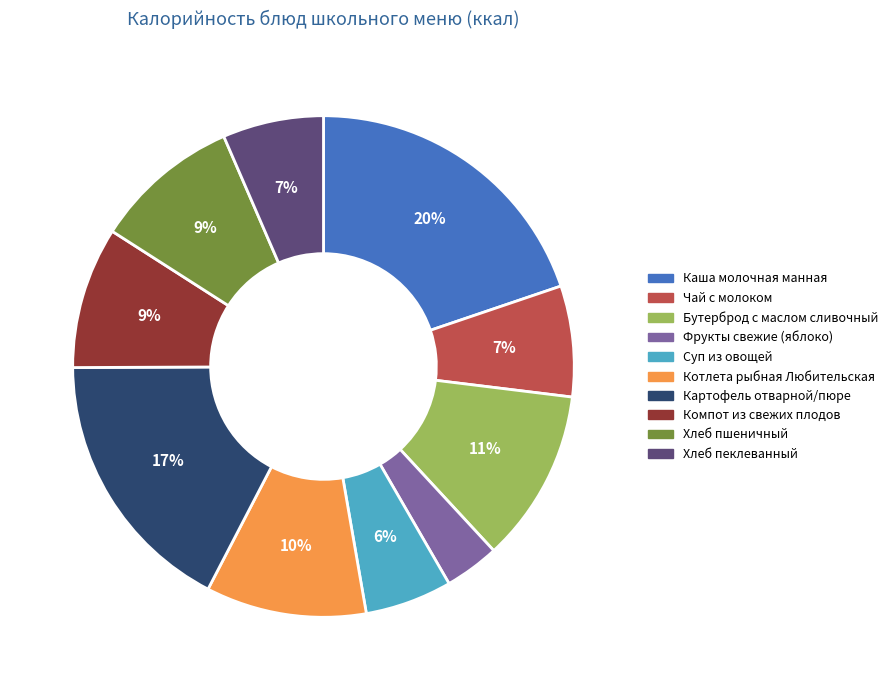

True or false: Хлеб пшеничный accounts for 9% of the total.

True